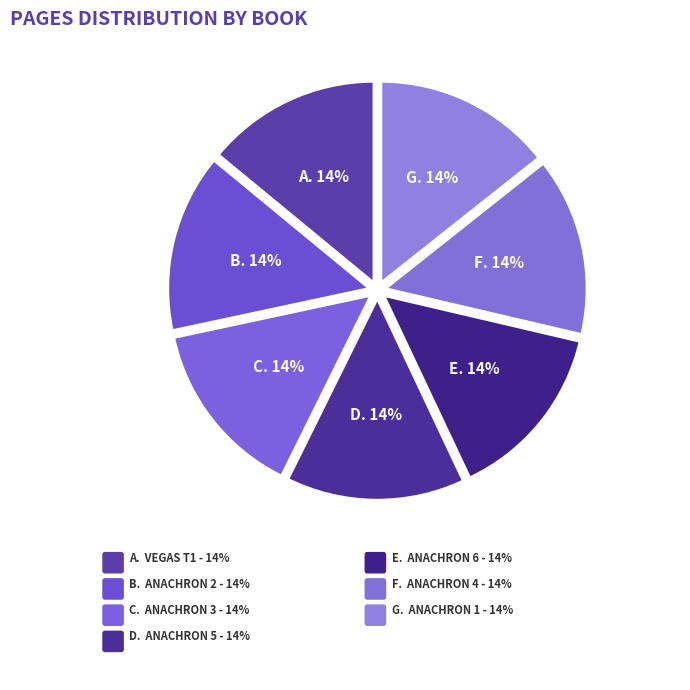

How many slices are in this pie chart?

7